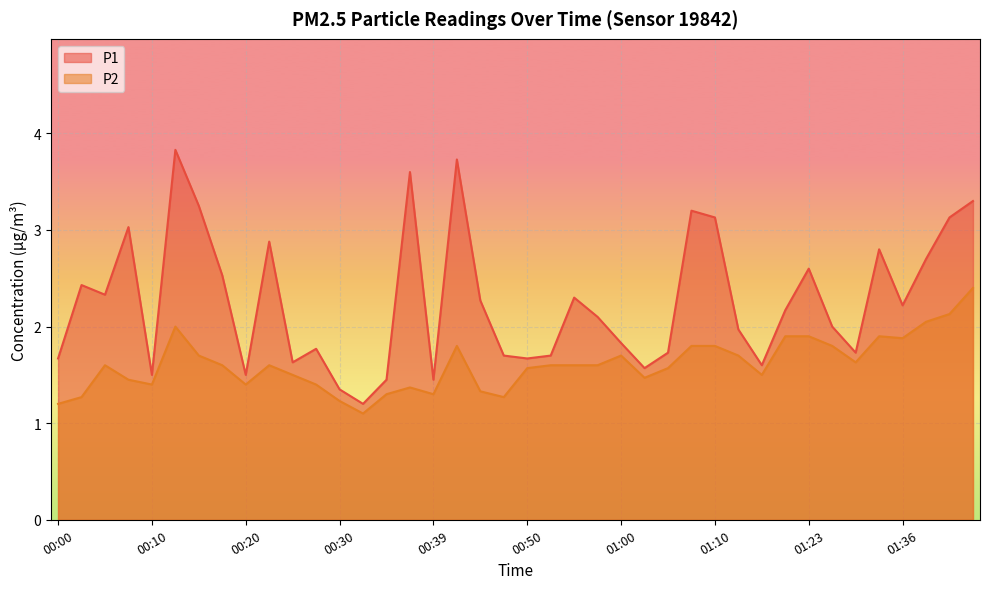

The P2 series shows 0.6 at 00:30. True or false?

False